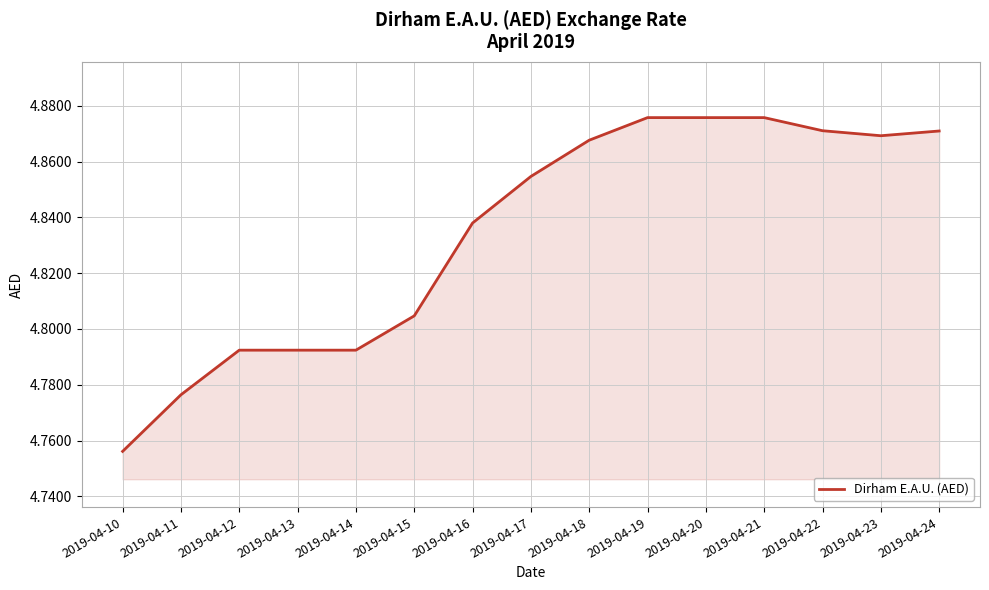

How many values are between 4 and 5?

15